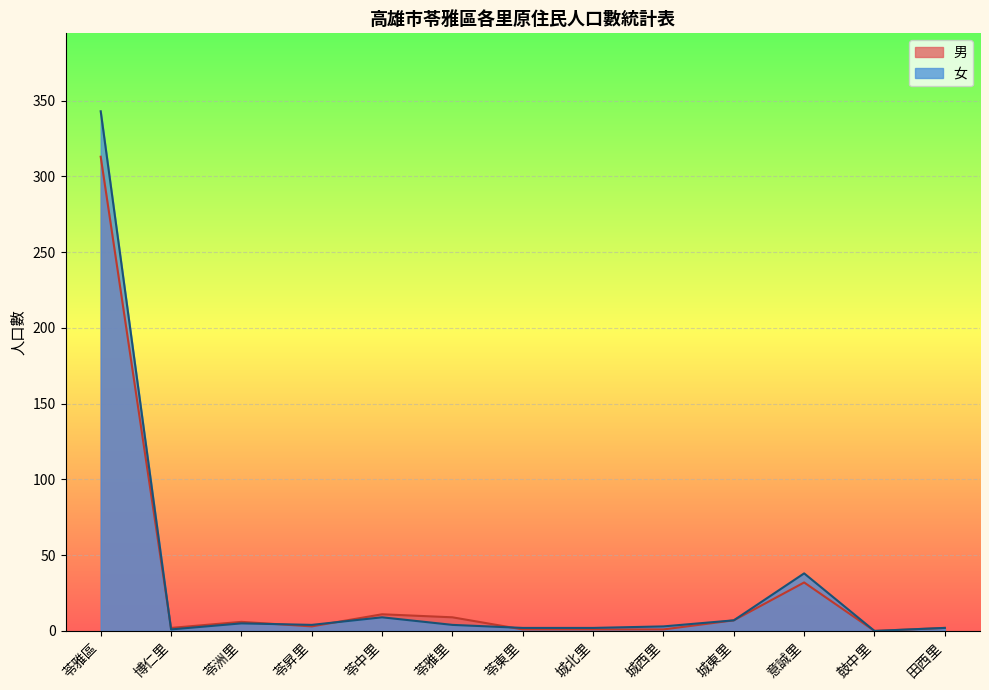

What is the greatest value displayed?

343